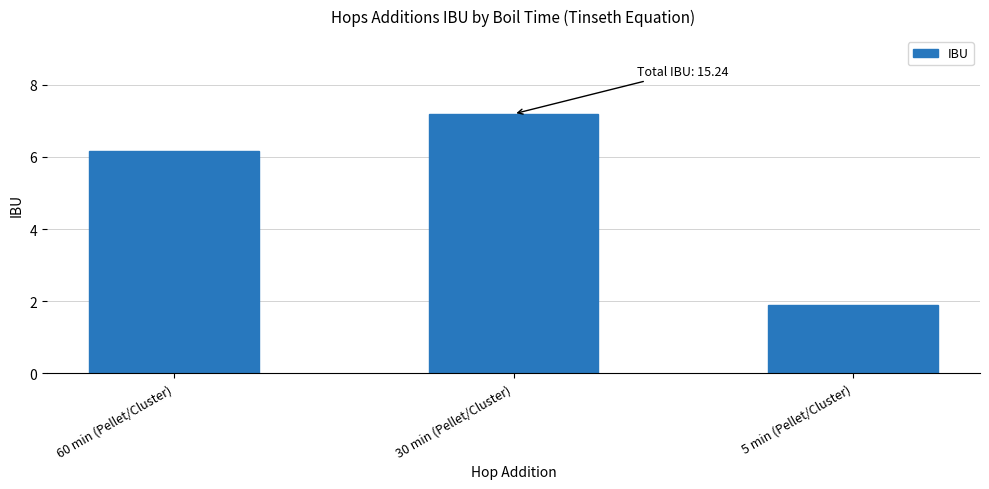

What is the value of the 2nd bar from the left?

7.2